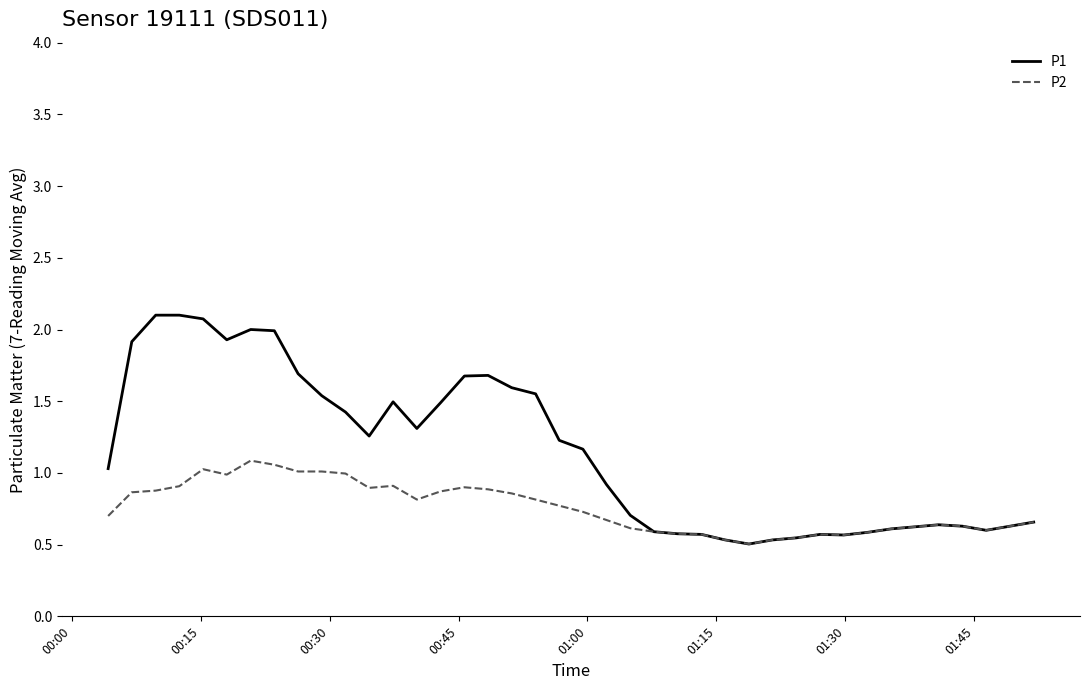

What are all the series names shown in the legend?

P1, P2